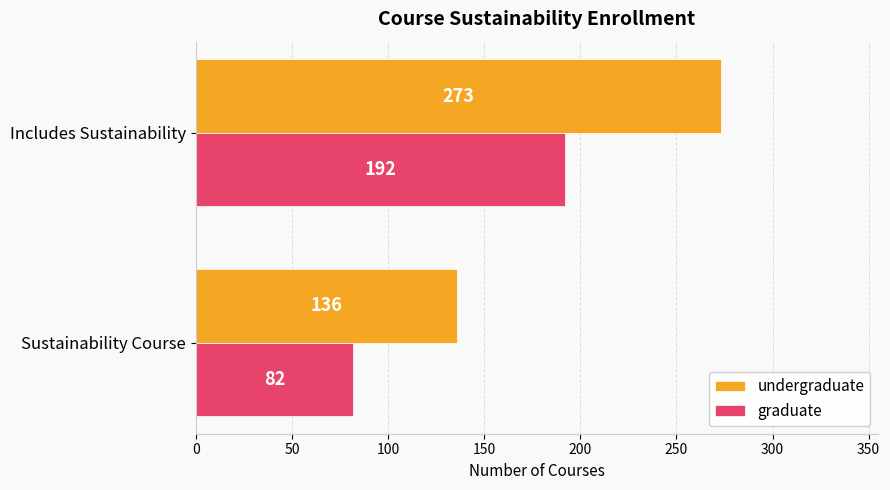

Count the undergraduate values in the range 136 to 273.

2